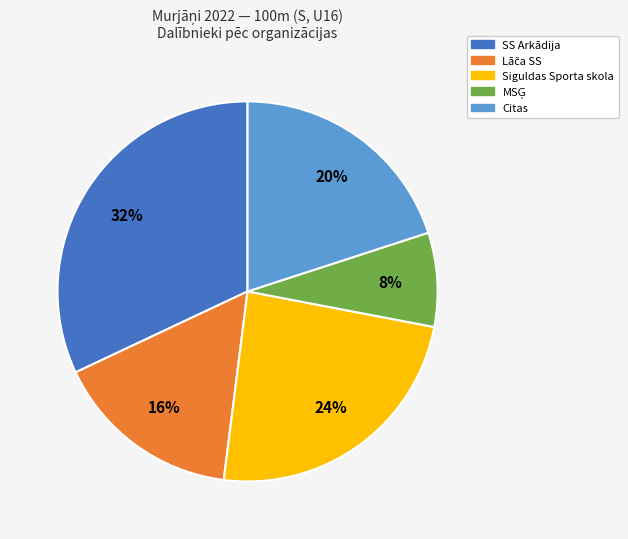

To the nearest percent, what percentage of the pie is Siguldas Sporta skola?

24%